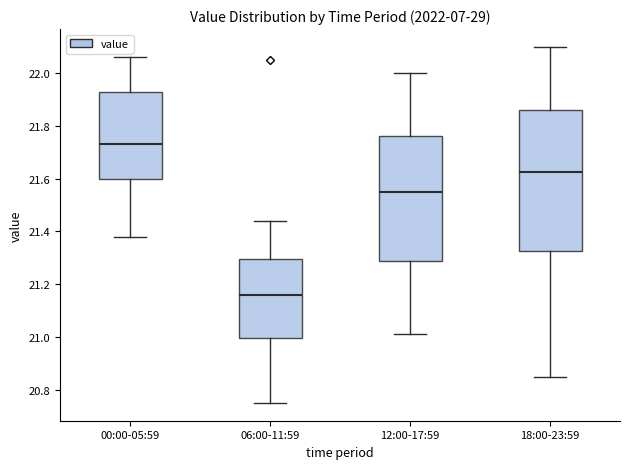

Reading left to right, transcribe this box plot: for each box, give where its median line is, the range the box spans, and where its two whiskers end, as read against the y-axis. The values are not printed on the chart, so give them approximately, as read against the axis.

00:00-05:59: median 21.74, box 21.60 to 21.94, whiskers 21.38 to 22.06
06:00-11:59: median 21.16, box 21.00 to 21.30, whiskers 20.76 to 21.44
12:00-17:59: median 21.56, box 21.28 to 21.76, whiskers 21.02 to 22.00
18:00-23:59: median 21.62, box 21.32 to 21.86, whiskers 20.86 to 22.10